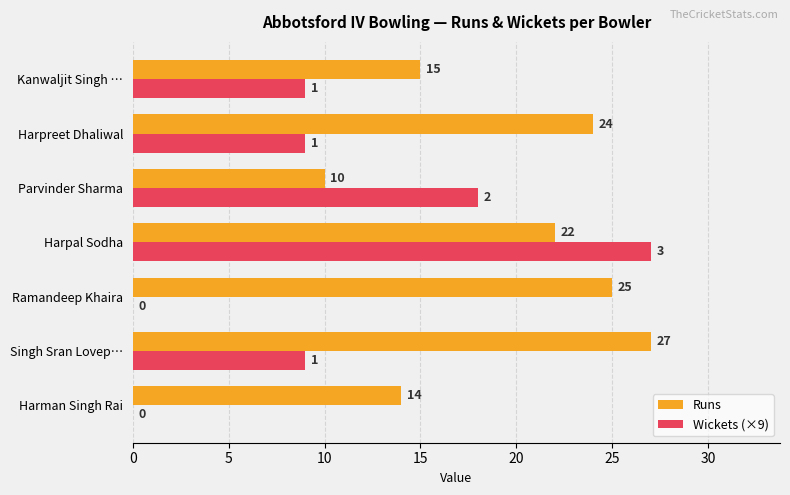

What is the highest value of the Wickets (×9) series?

27